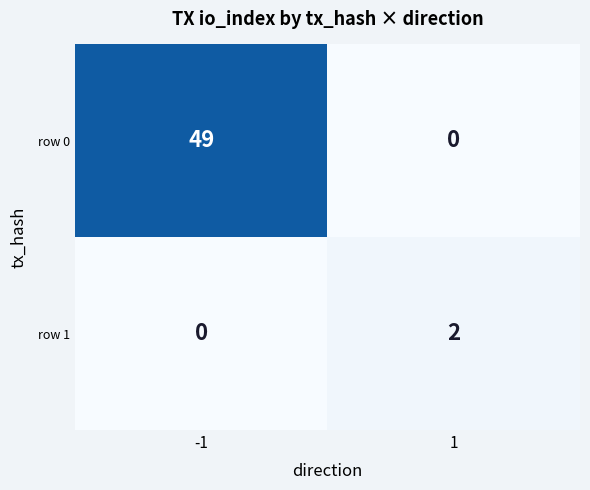

What is the approximate value of row 0 at -1, to the nearest 5?

50